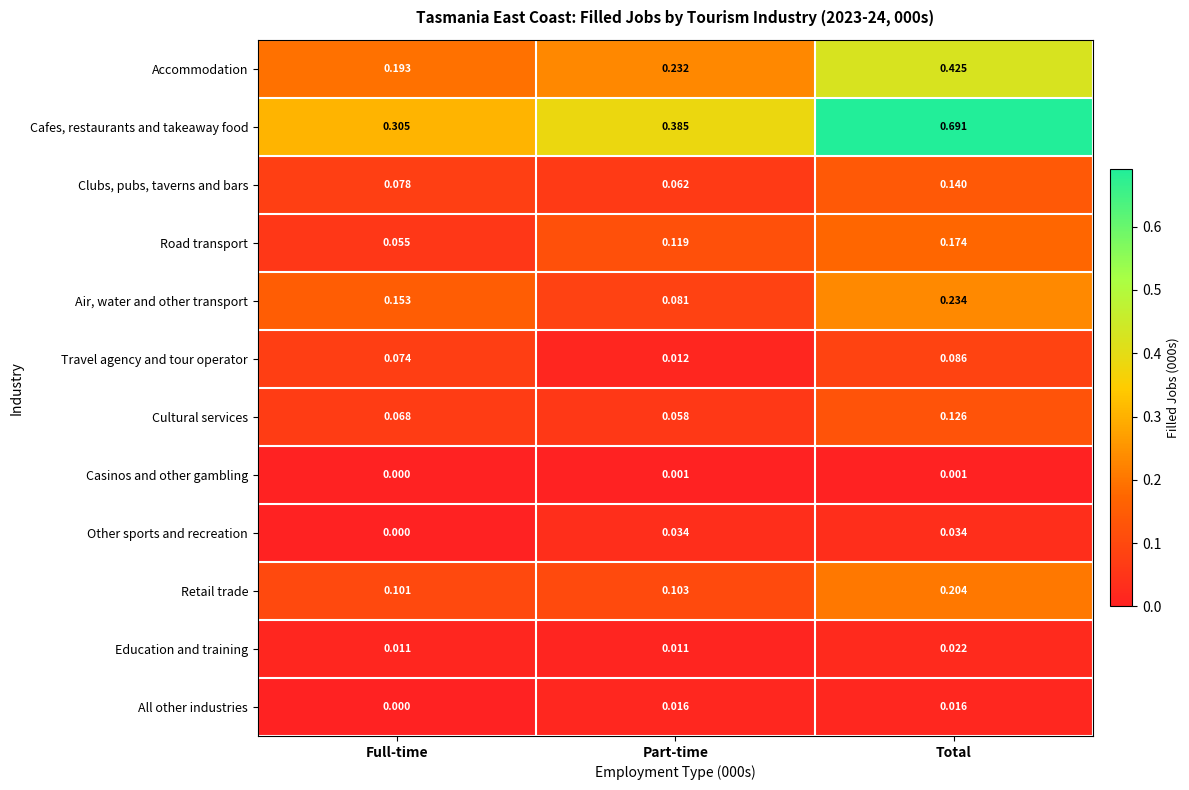

Which series has the largest range (max minus min)?

Cafes, restaurants and takeaway food